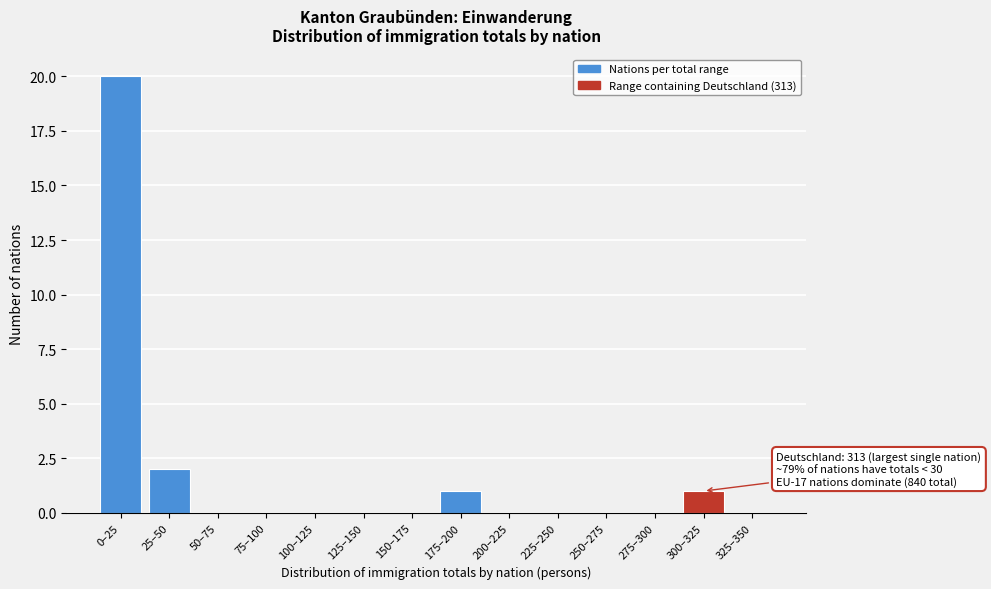

Reading left to right, what are all the values shown in this chart?

0–25=20	25–50=2	50–75=0	75–100=0	100–125=0	125–150=0	150–175=0	175–200=1	200–225=0	225–250=0	250–275=0	275–300=0	300–325=1	325–350=0